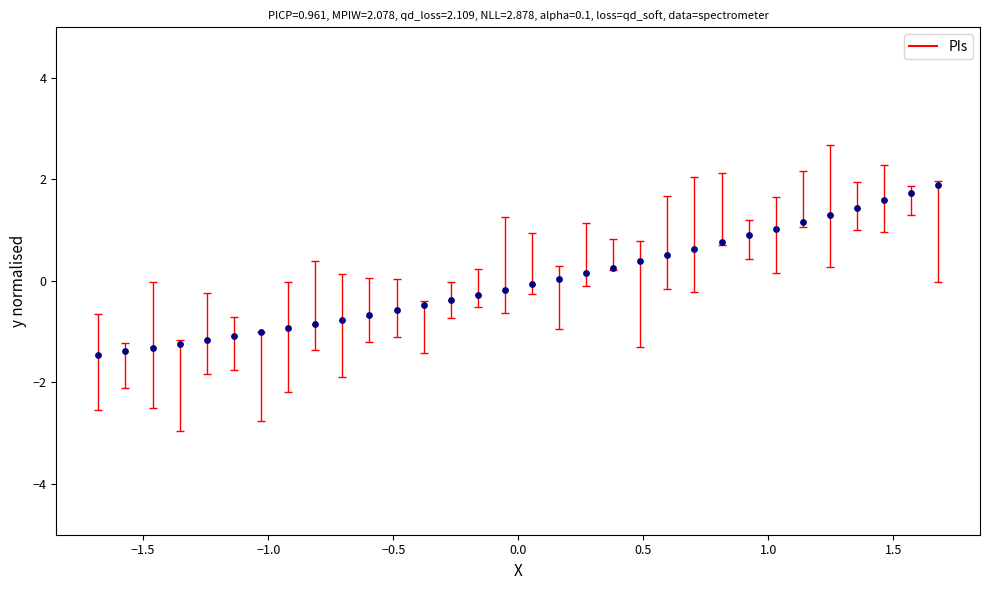

What is the range of X values (max minus min)?

3.4